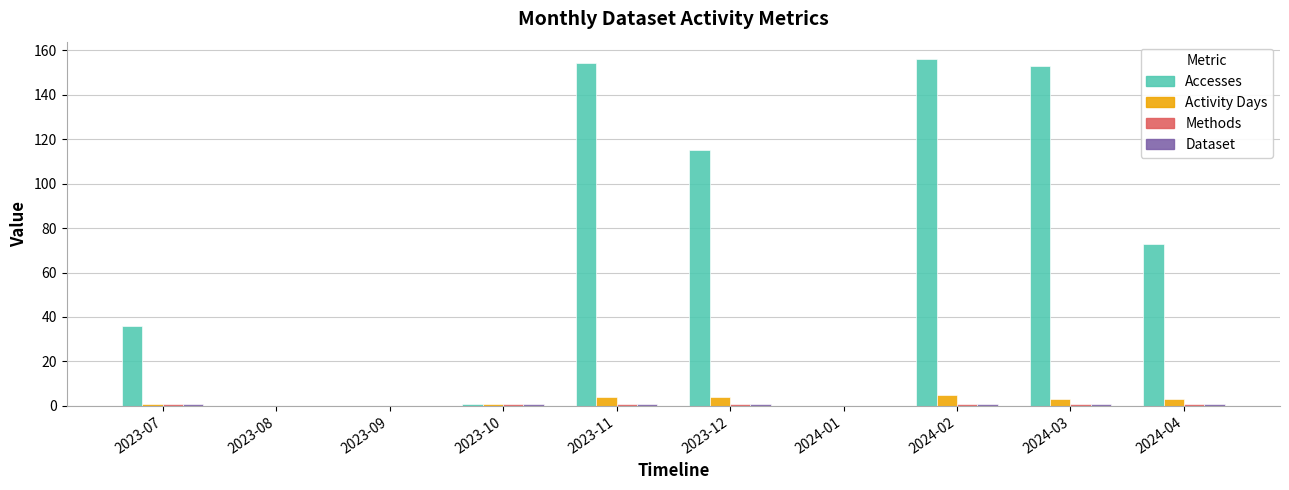

Count the number of data series in this chart.

4